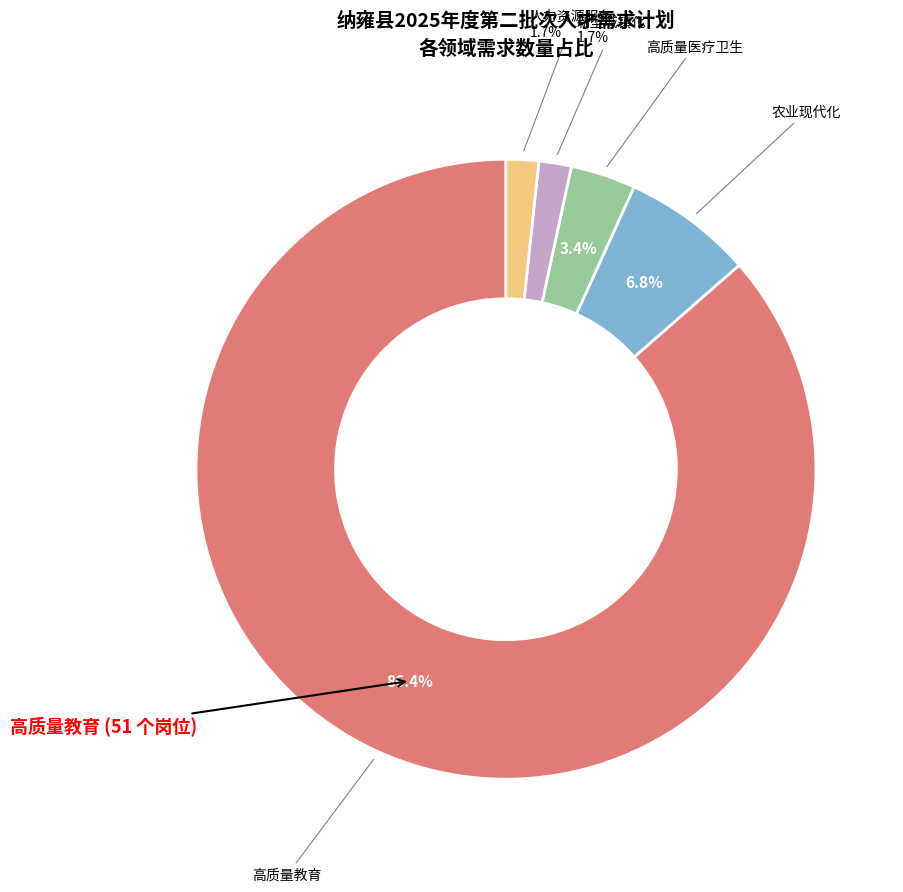

How many slices are in this pie chart?

5